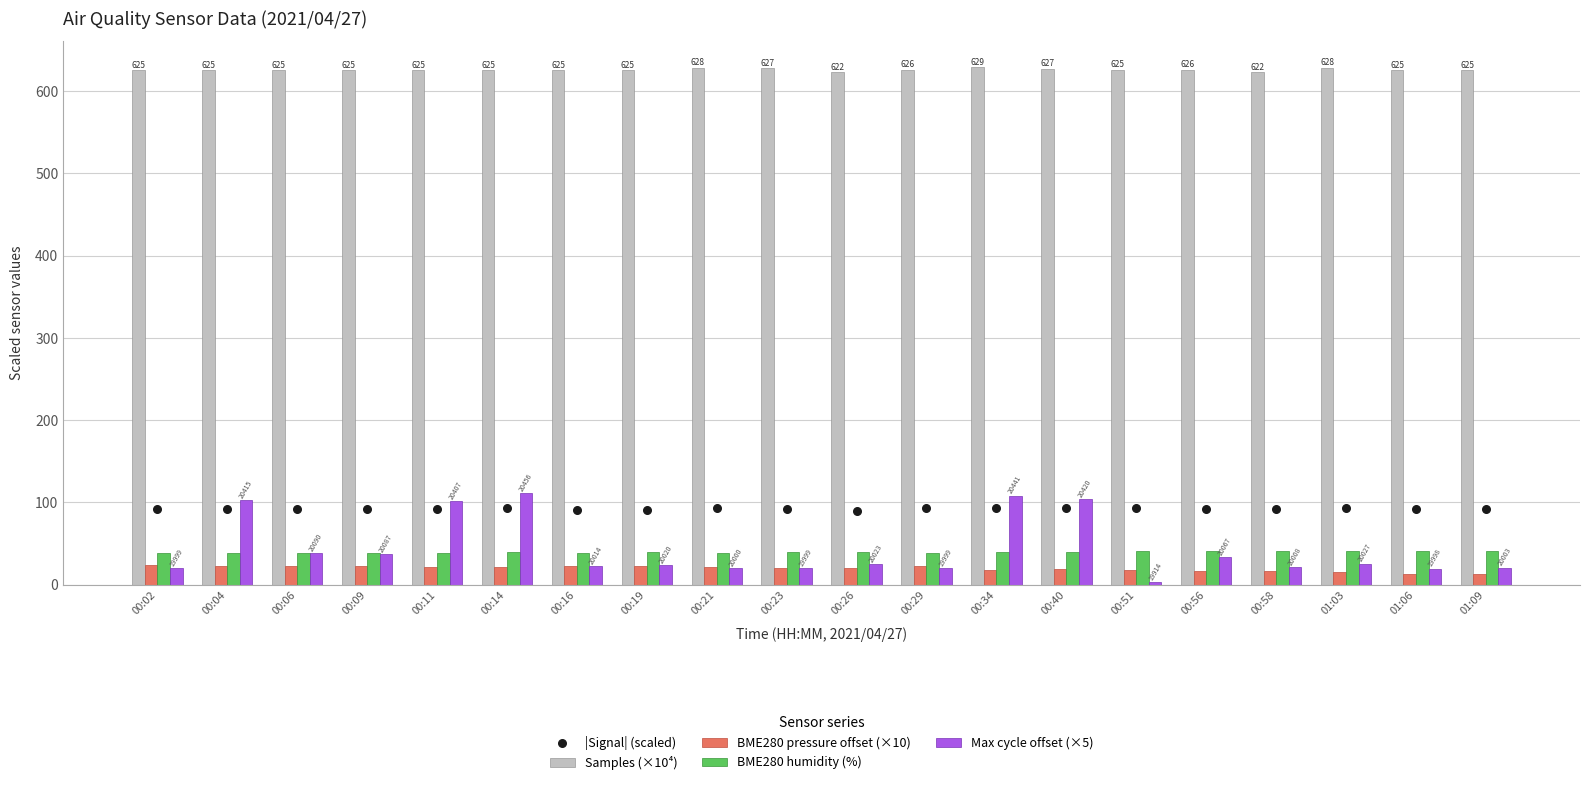

Which series has the widest spread of Y values?

Max cycle offset (×5)